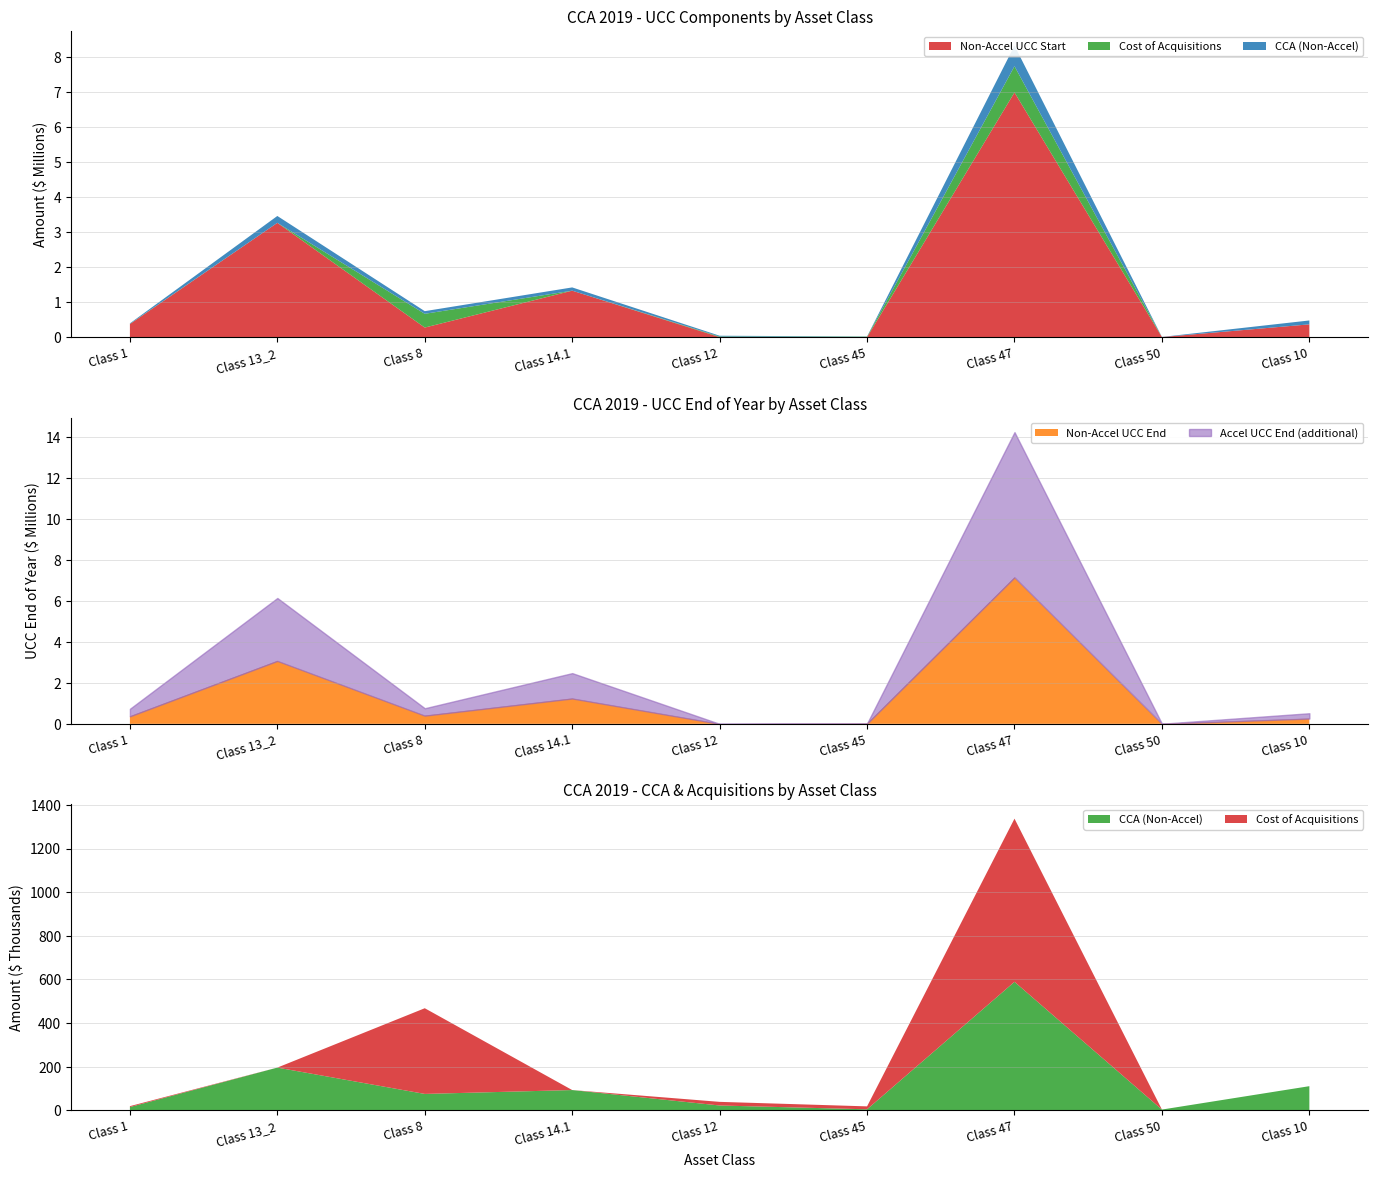

At which category is the sum across all series the highest?

Class 47